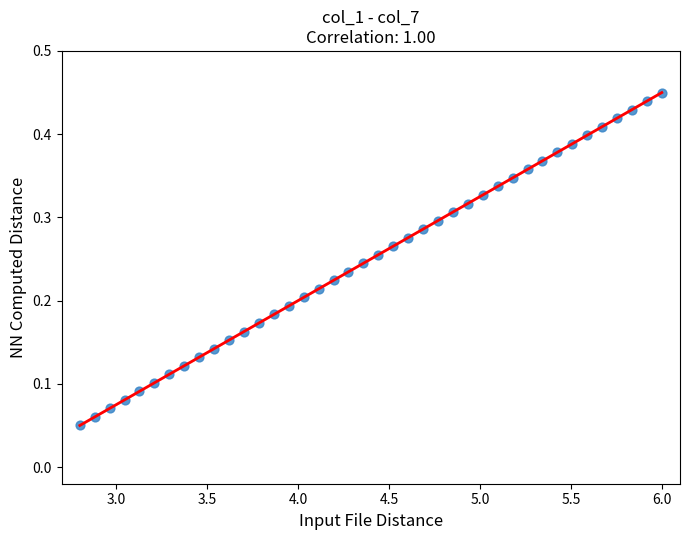

What is the range of X values (max minus min)?

3.2